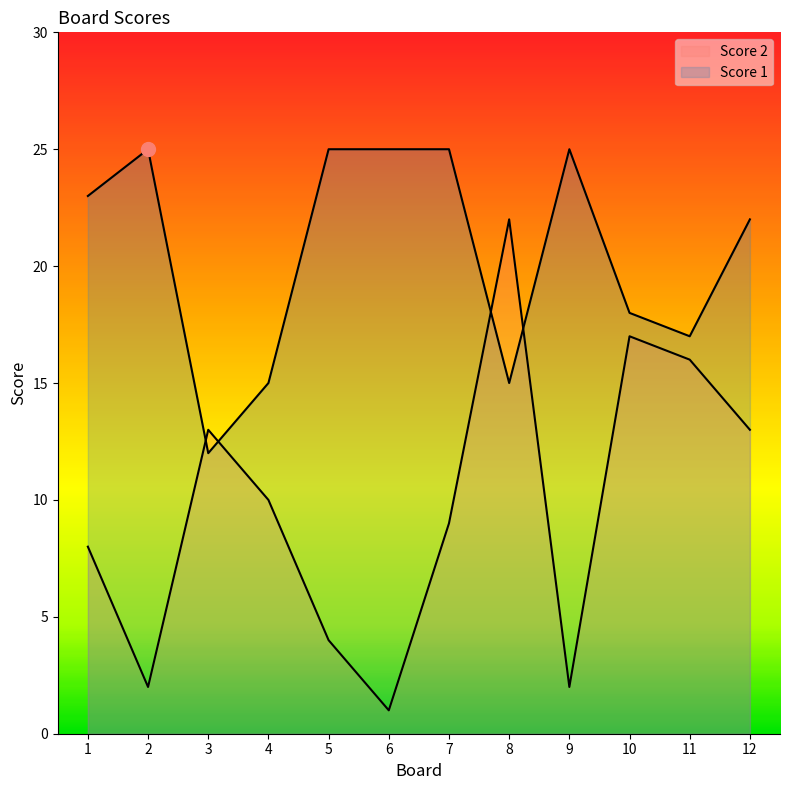

What is the difference between the maximum and minimum values in the Score 1 series?

13